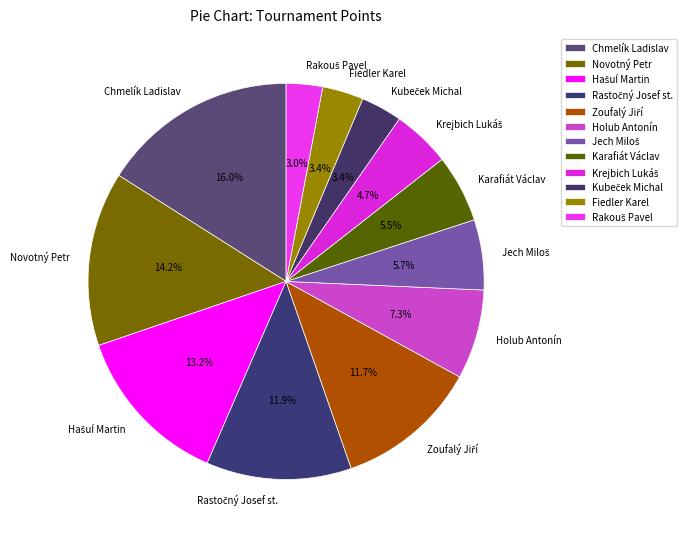

Is the sum of Karafiát Václav and Fiedler Karel greater than half?

No